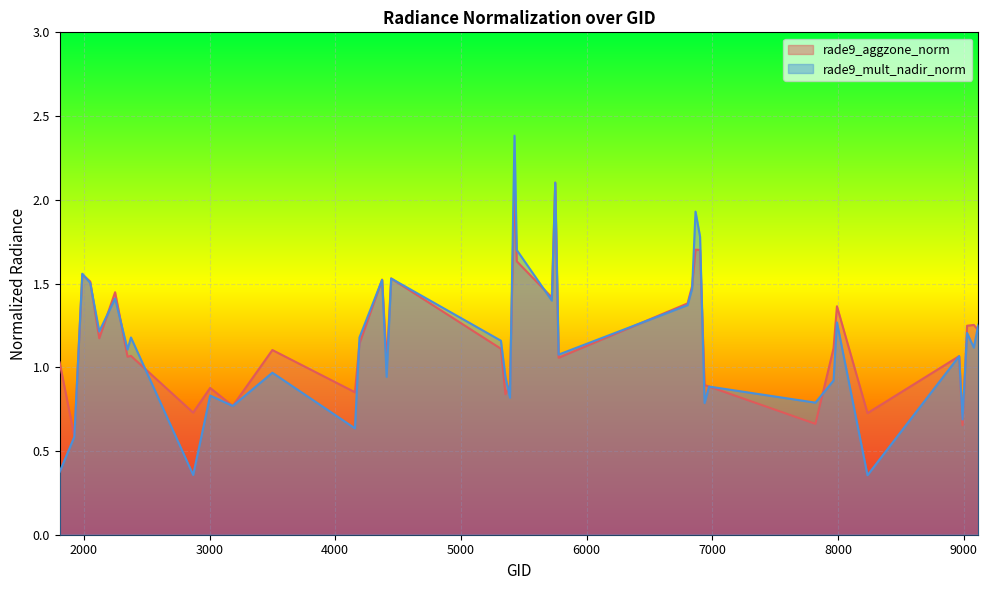

Which has a higher value, 3500 or 7964?

7964